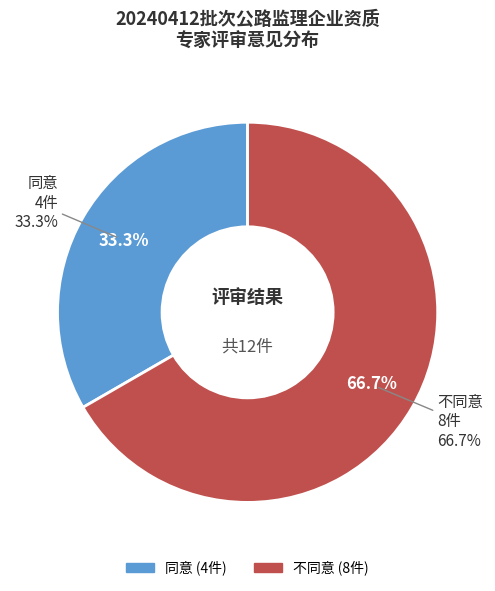

Which slice is the largest?

不同意